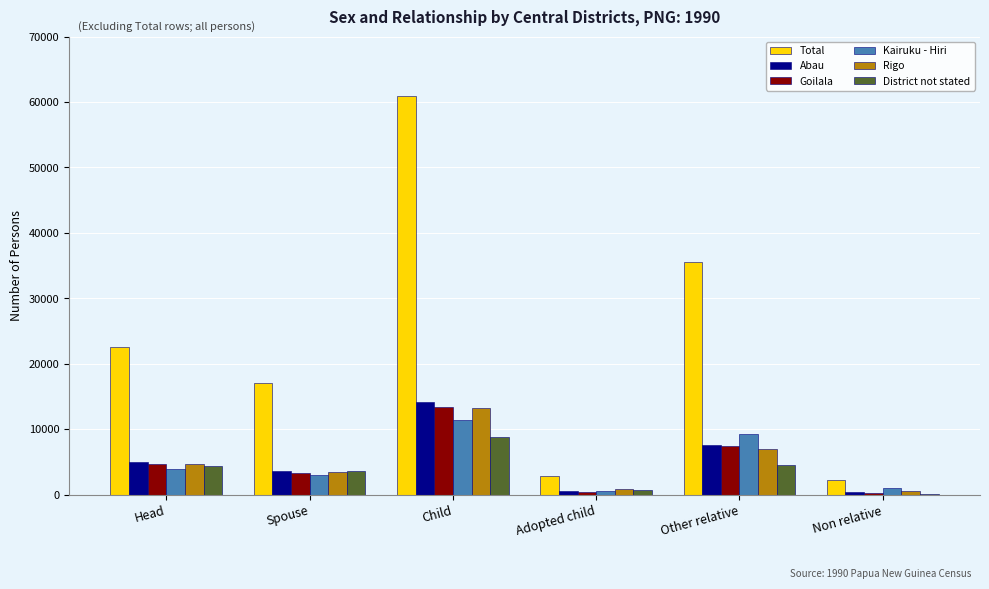

What is the maximum value shown in the chart?

60868